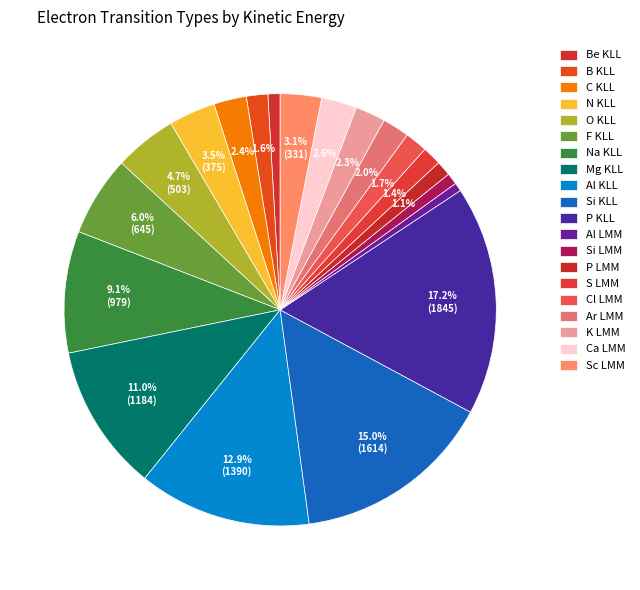

Count the number of slices in the pie.

20